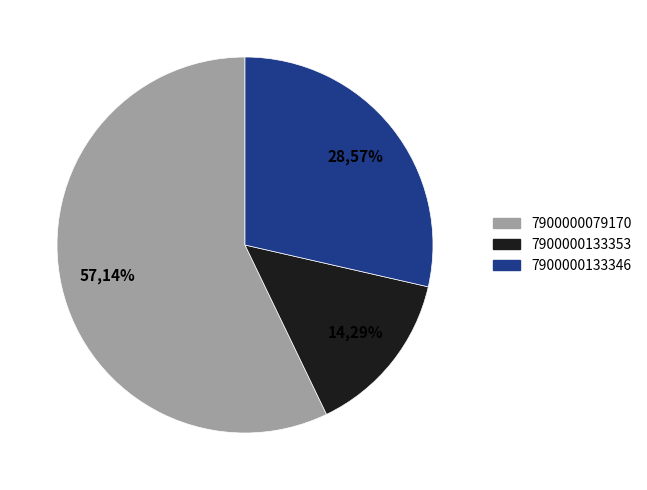

The 7900000079170 slice represents 57% of the pie. True or false?

True